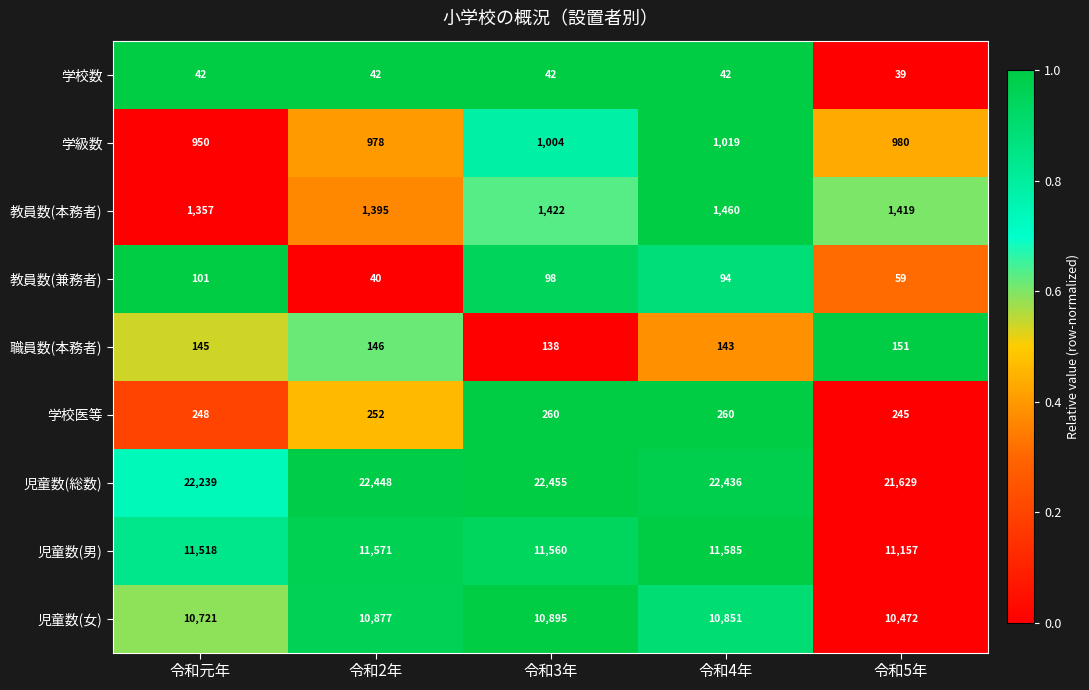

How many series are shown in this chart?

9